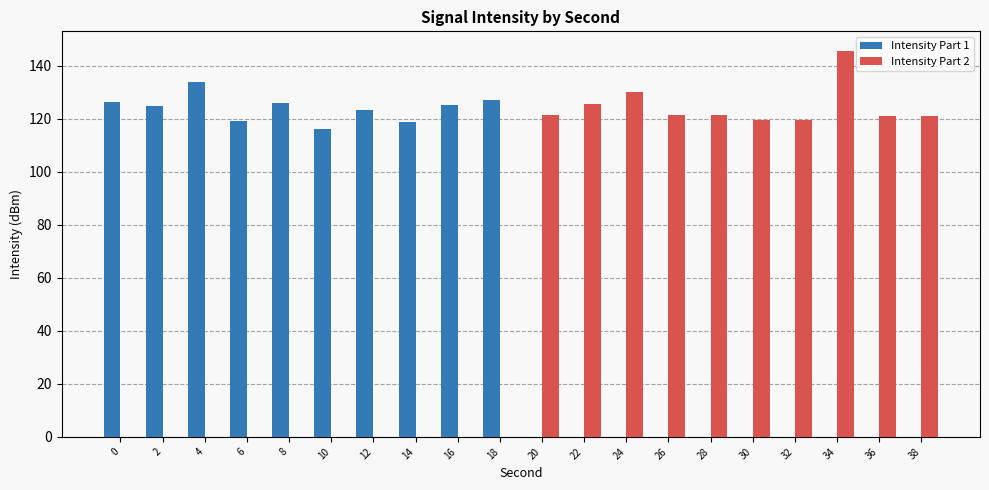

What is the sum of all Intensity Part 2 values?

1247.3